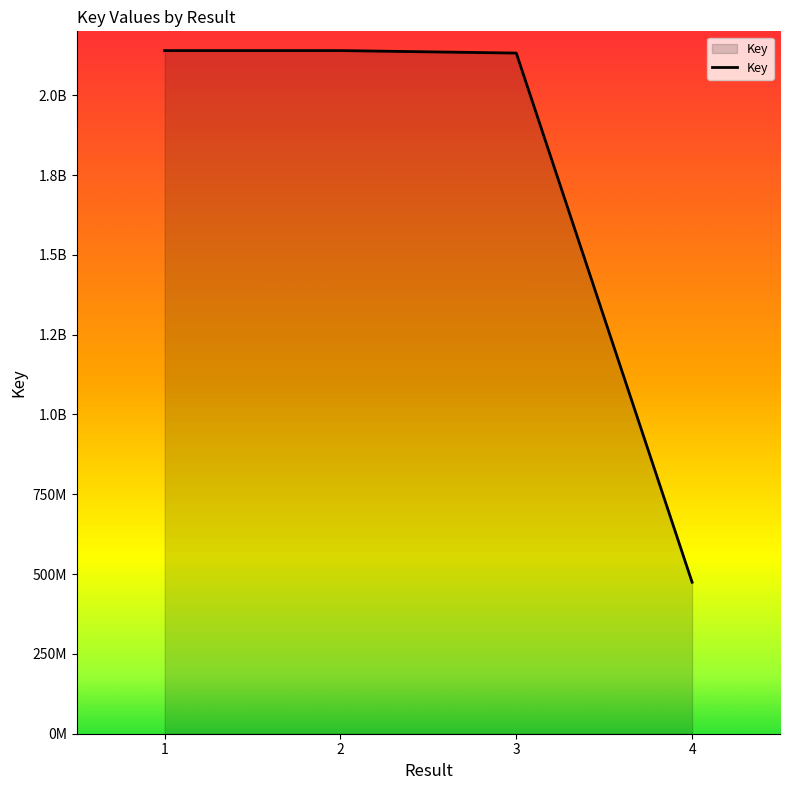

Rank the categories by value from lowest to highest.

4, 3, 1, 2